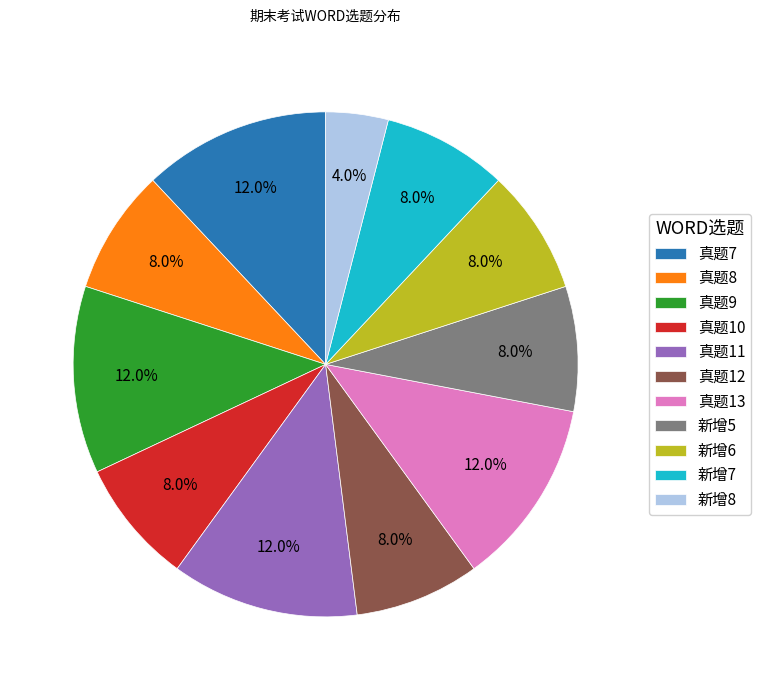

Does any single category account for the majority?

No